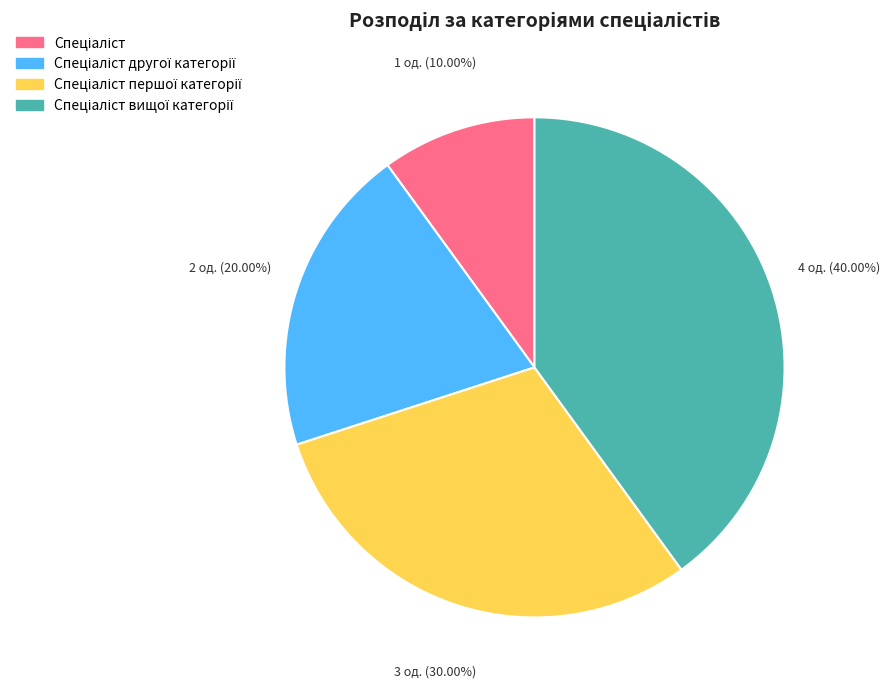

Is there any slice that represents more than half of the pie?

No